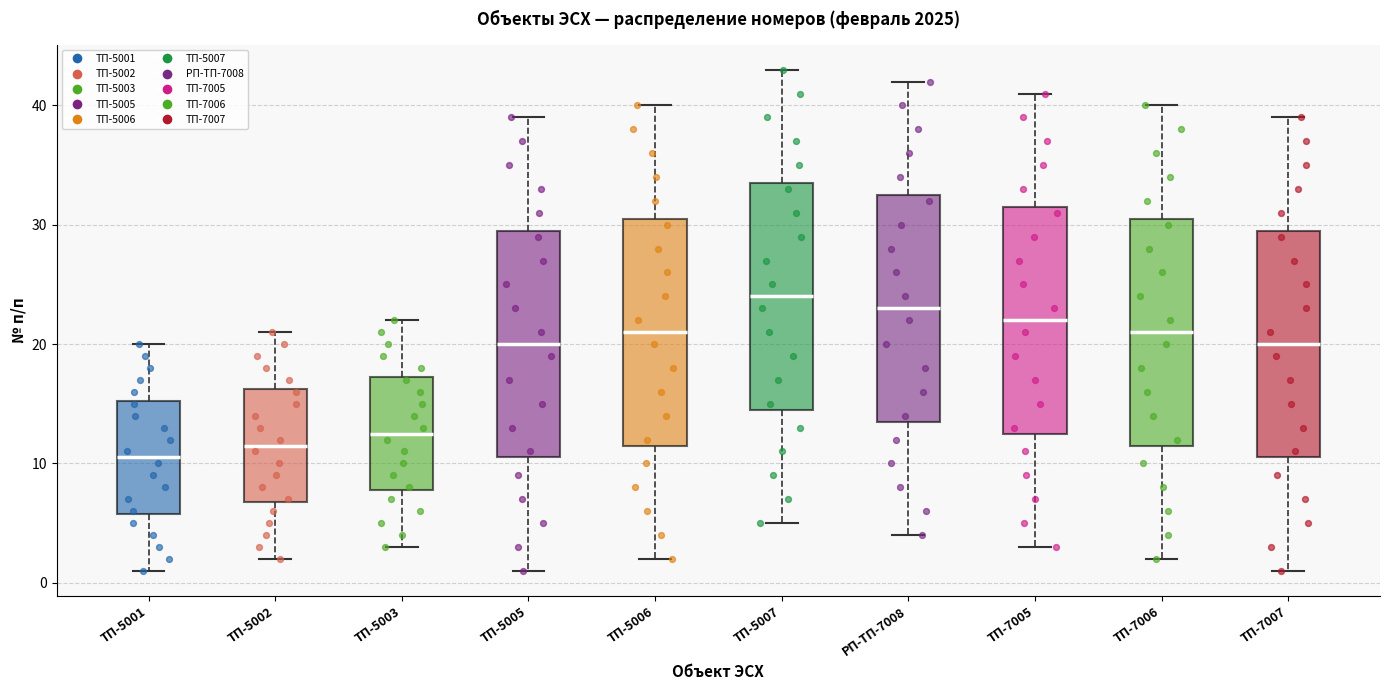

Which box's median line is the lowest?

ТП-5001